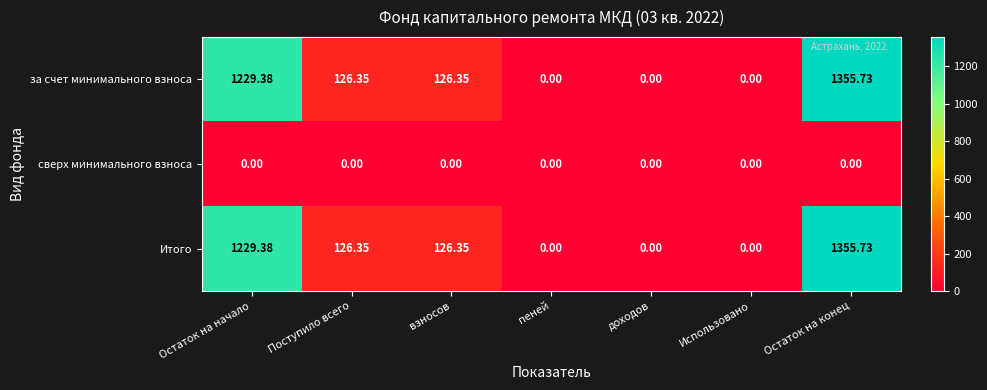

At which category is the sum across all series the highest?

Остаток на конец